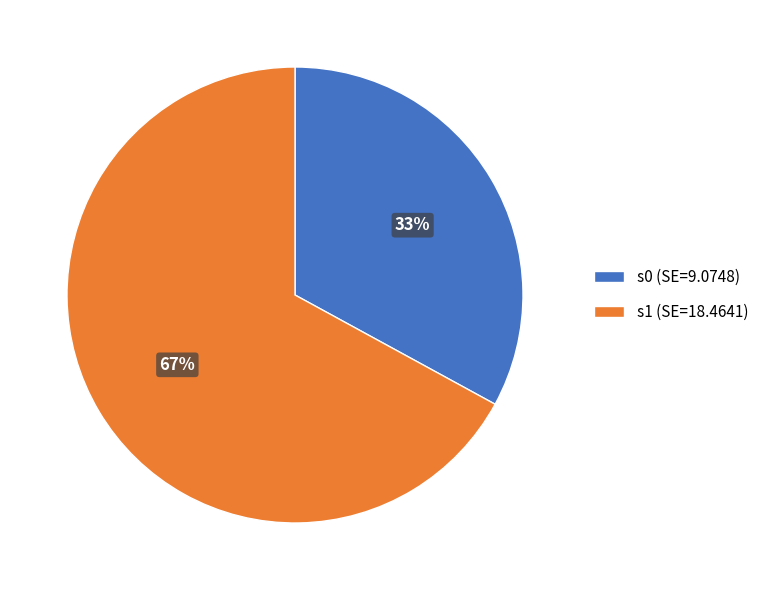

To the nearest percent, what is the combined percentage of s1 and s0?

100%